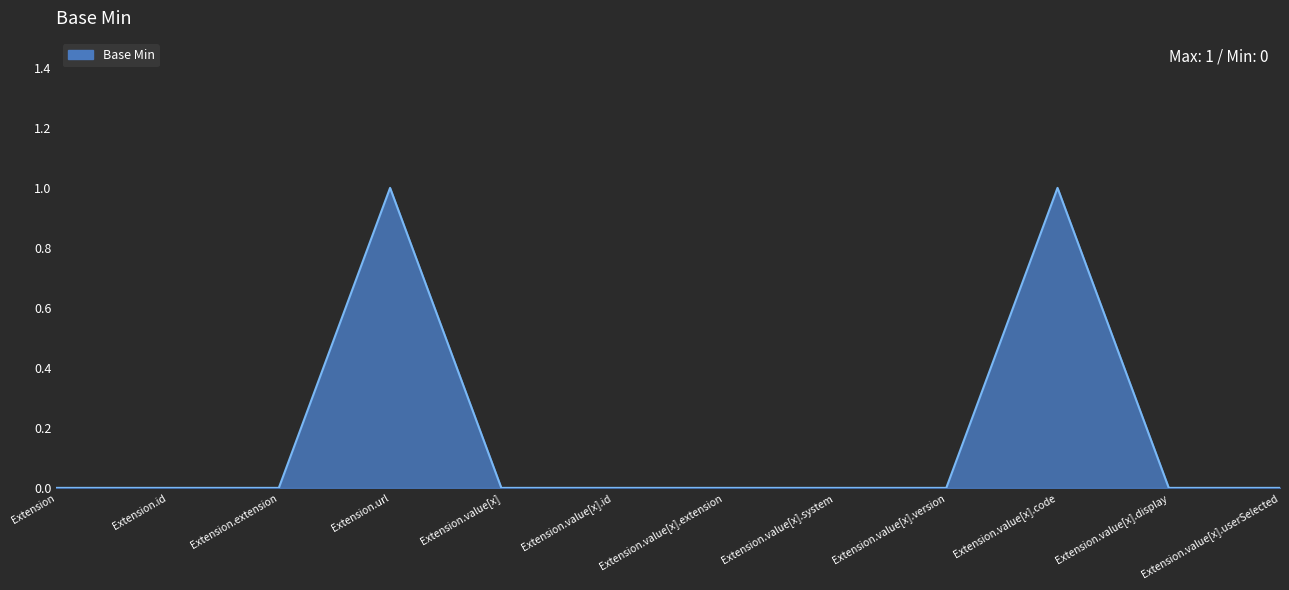

Does the chart have visible grid lines?

No